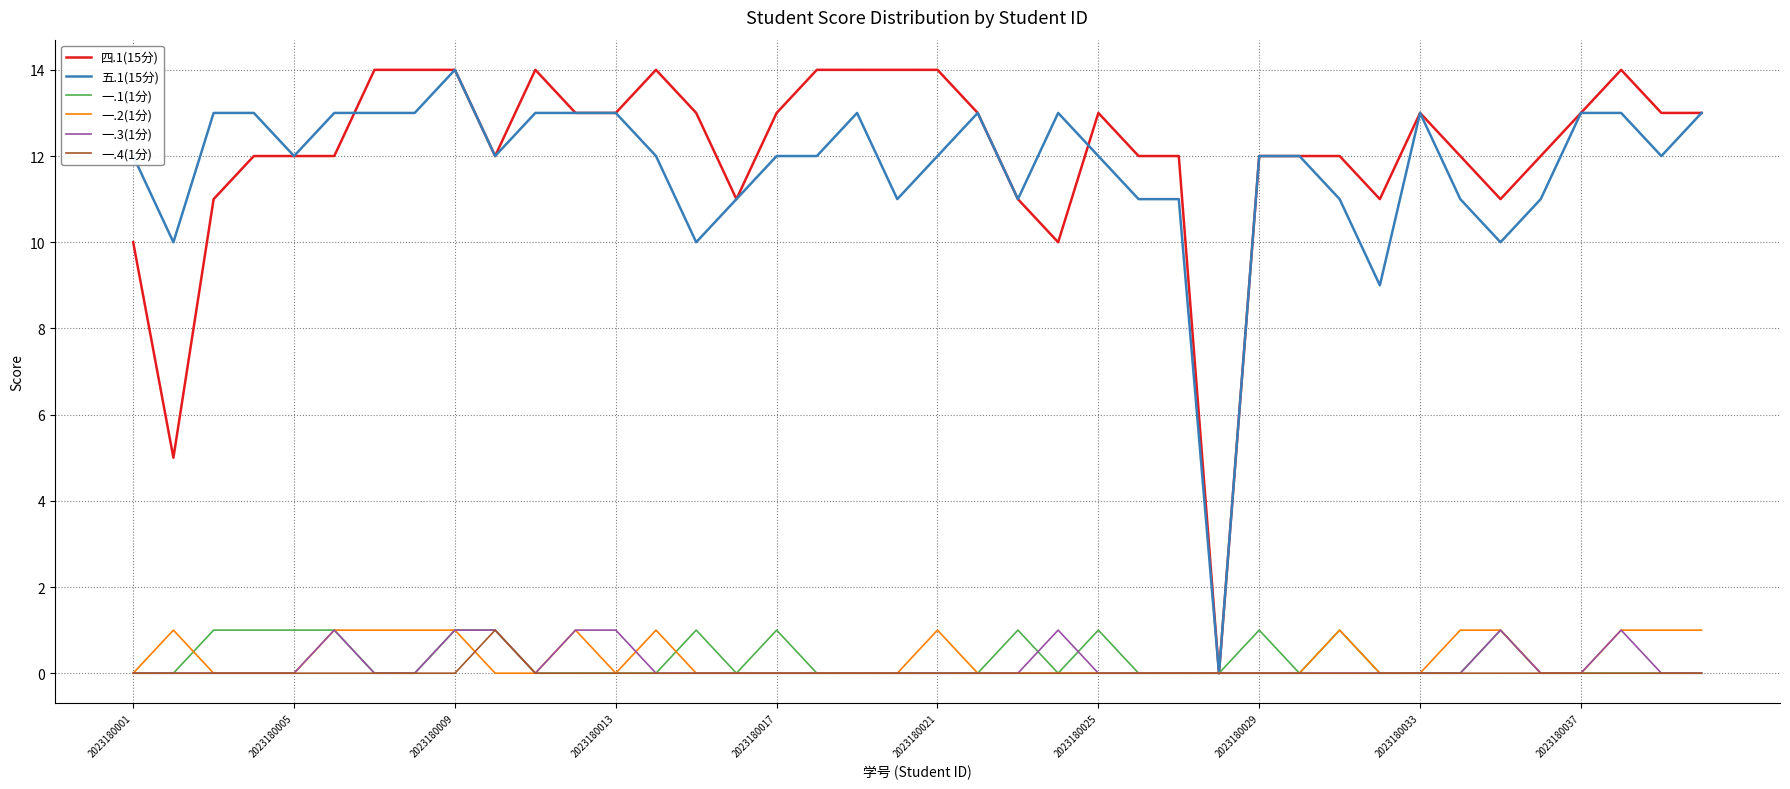

What is the maximum value shown in the chart?

14